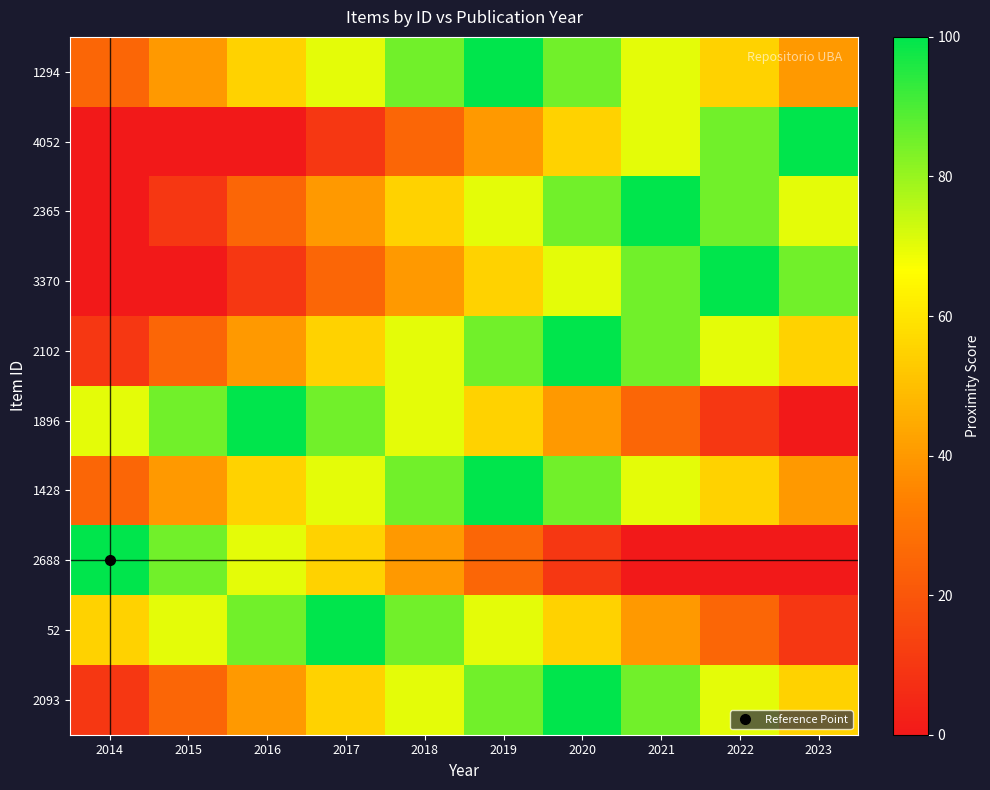

Which category has the highest value across all series?

2019